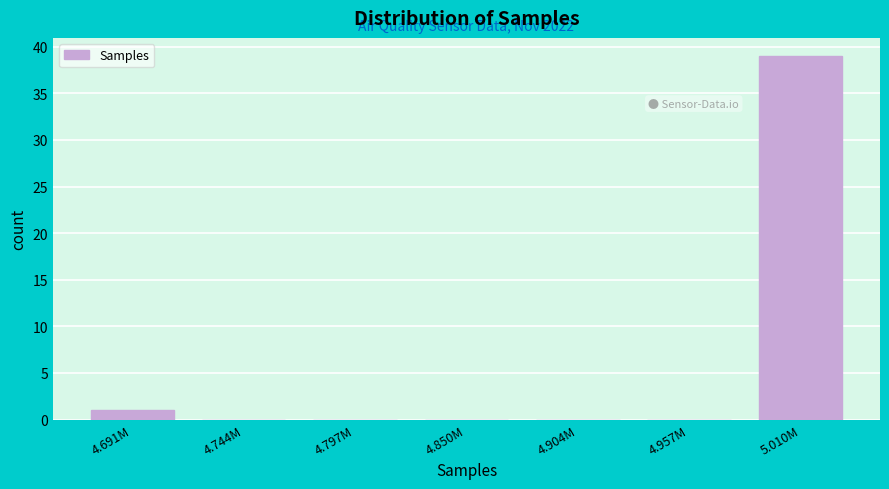

Reading right to left, what are all the values shown in this chart?

5.010M=39	4.957M=0	4.904M=0	4.850M=0	4.797M=0	4.744M=0	4.691M=1